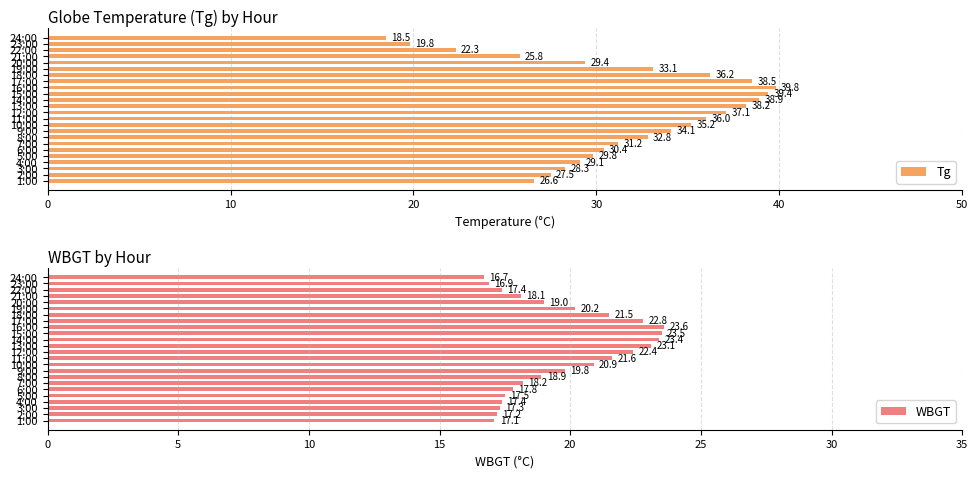

What is the lowest value of the Tg series?

18.5